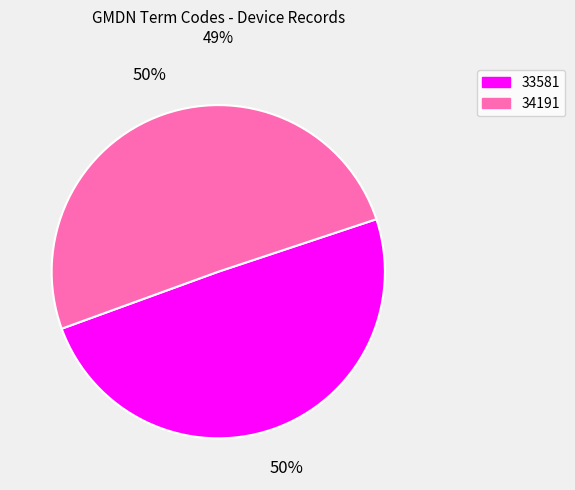

What is the majority slice?

34191